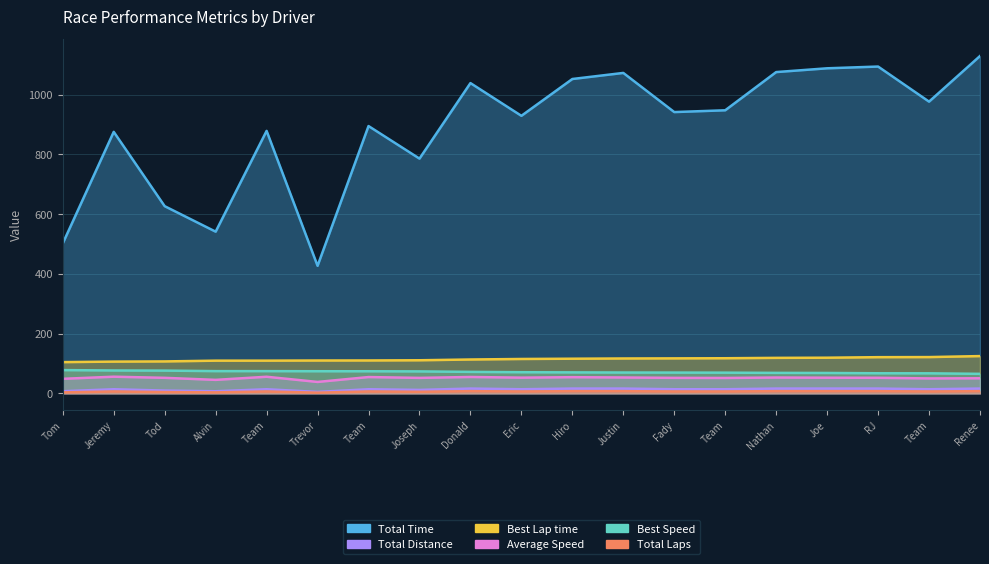

True or false: Total Time has more than 2 interior local peaks.

True